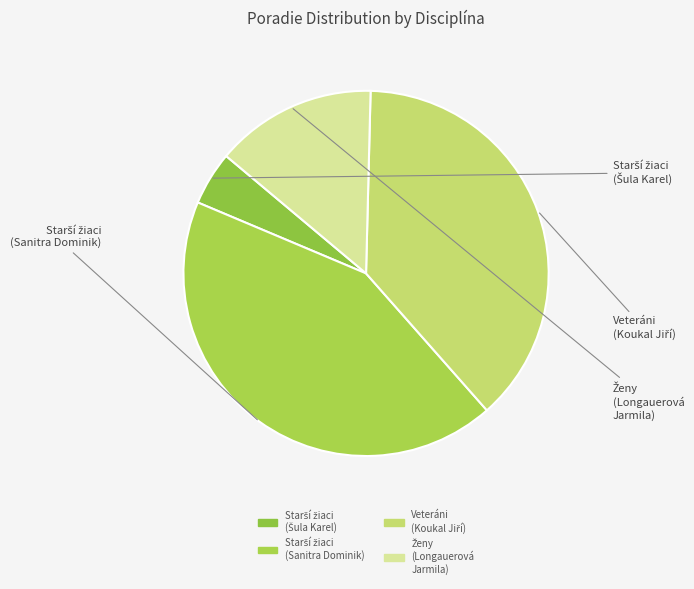

Which slice is the smallest?

hod diskom 1 kg - Starší žiaci (Šula Karel)